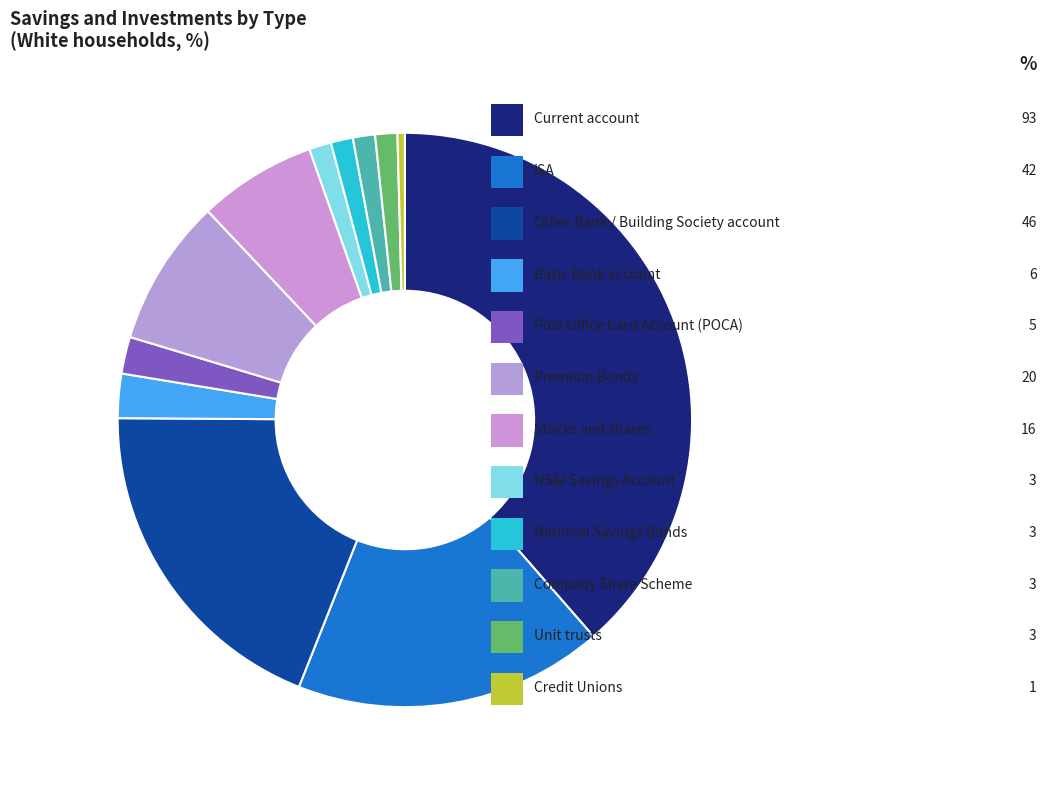

Which category has the smallest portion of the pie?

Credit Unions